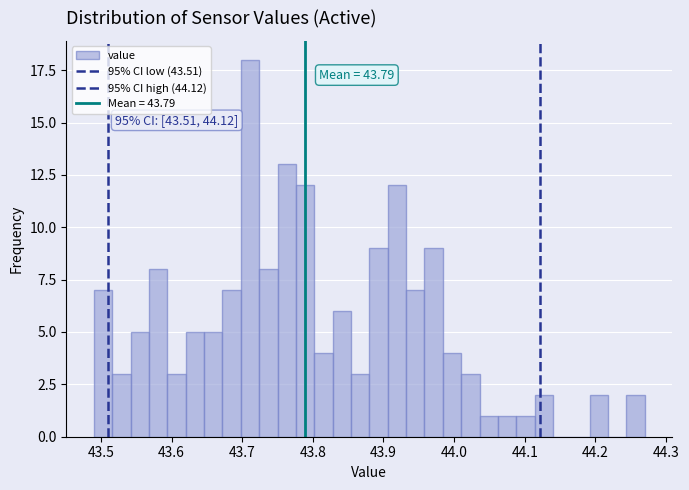

Around what value on the x-axis is the tallest bar? Give the approximate position of its centre, as read against the axis.

43.71